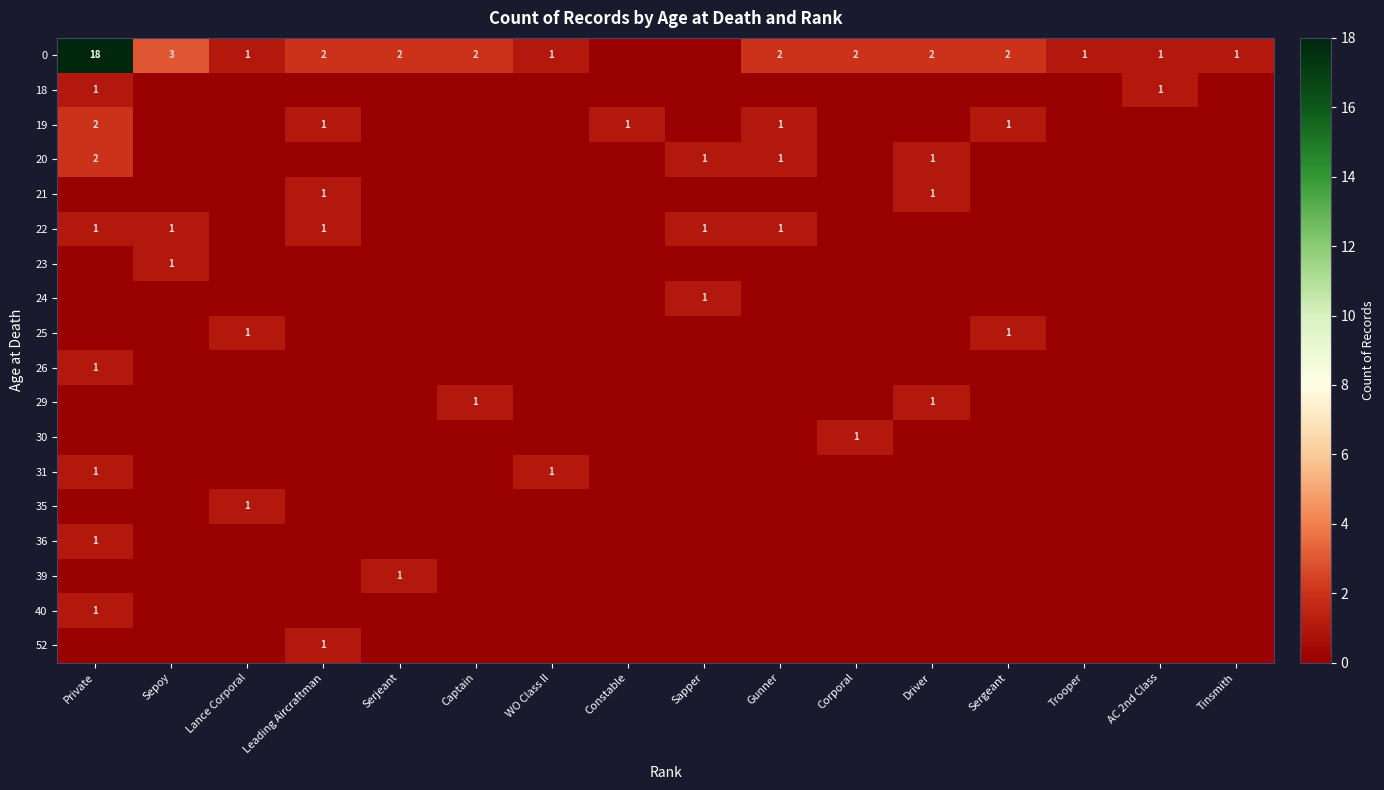

The 0 series shows 3 at Sergeant. True or false?

False